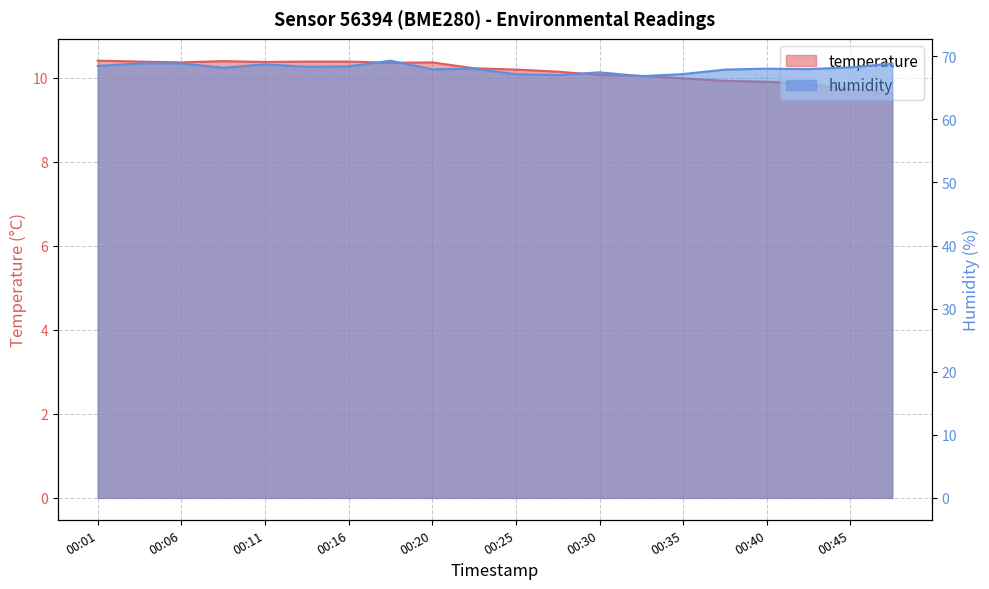

True or false: humidity and temperature cross at least once.

False